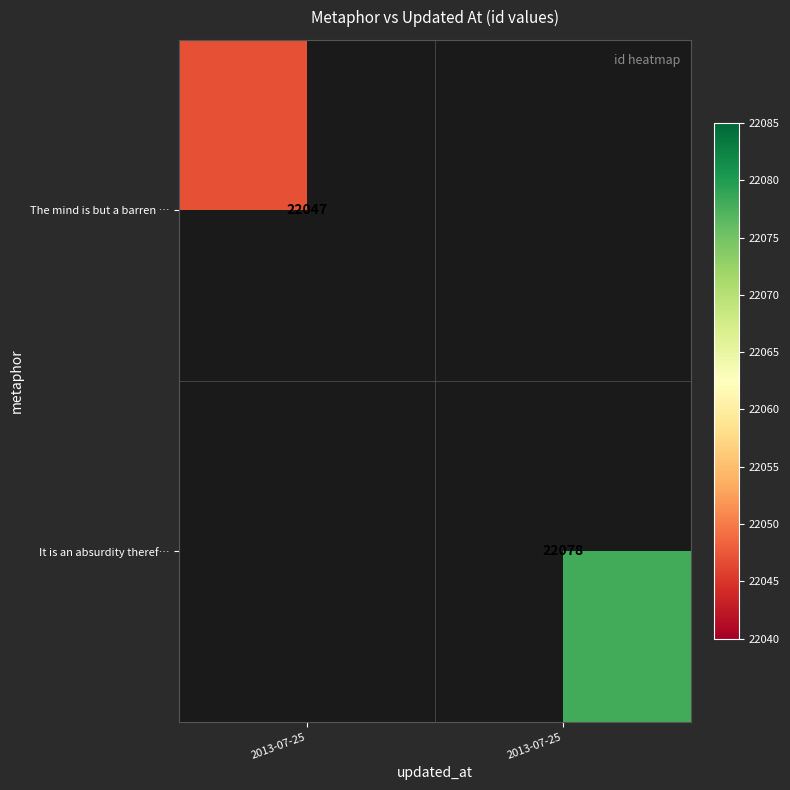

Rank the categories by The mind is but a barren … value from lowest to highest.

2013-07-25, 2013-07-25